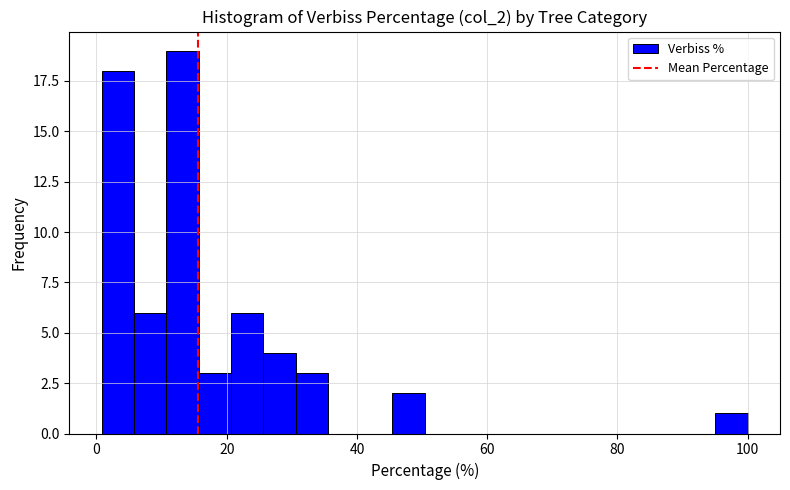

Around what value on the x-axis is the tallest bar? Give the approximate position of its centre, as read against the axis.

14